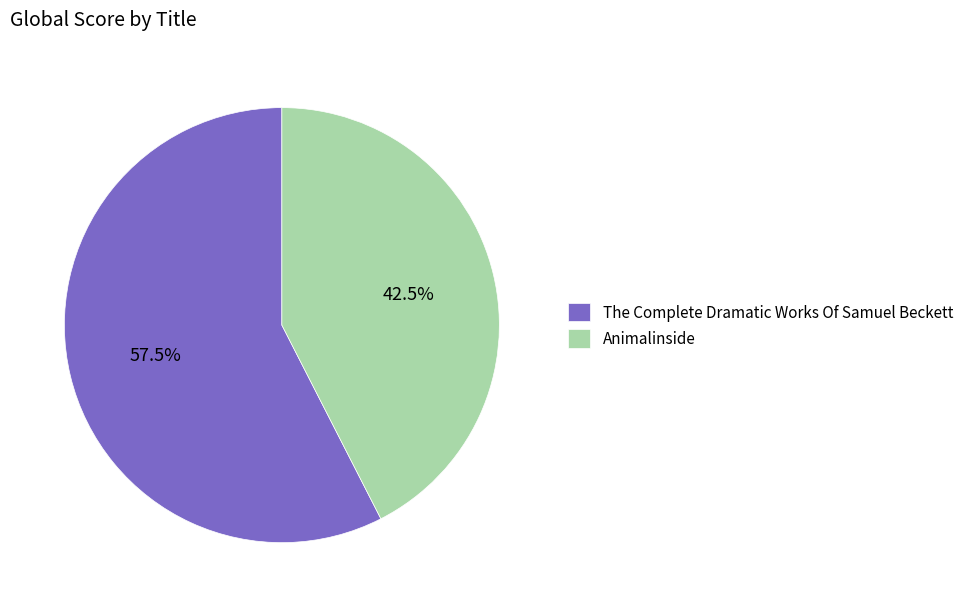

Does any single category account for the majority?

Yes